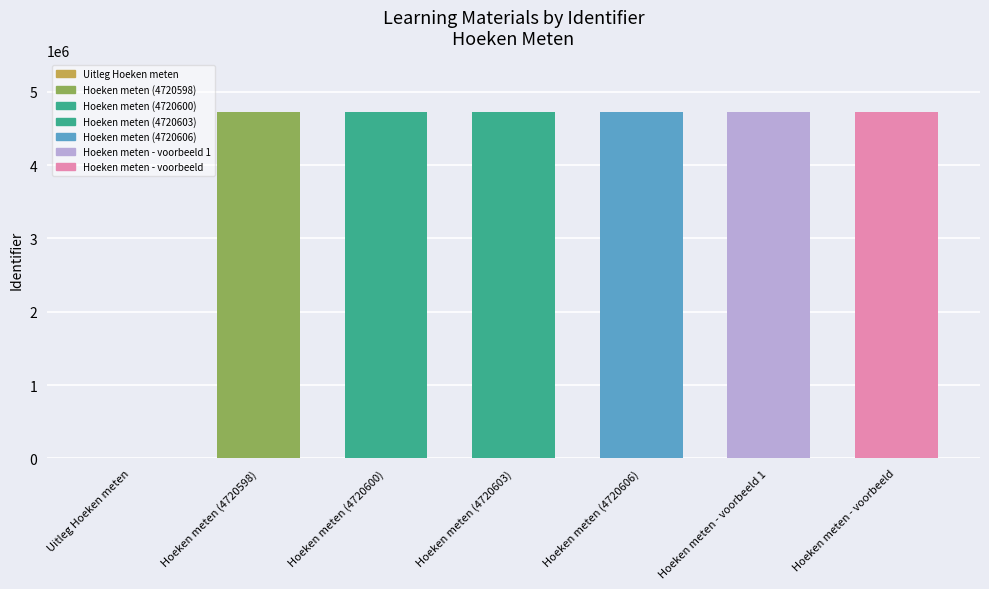

At which label is the value closest to 2360361?

Hoeken meten (4720598)